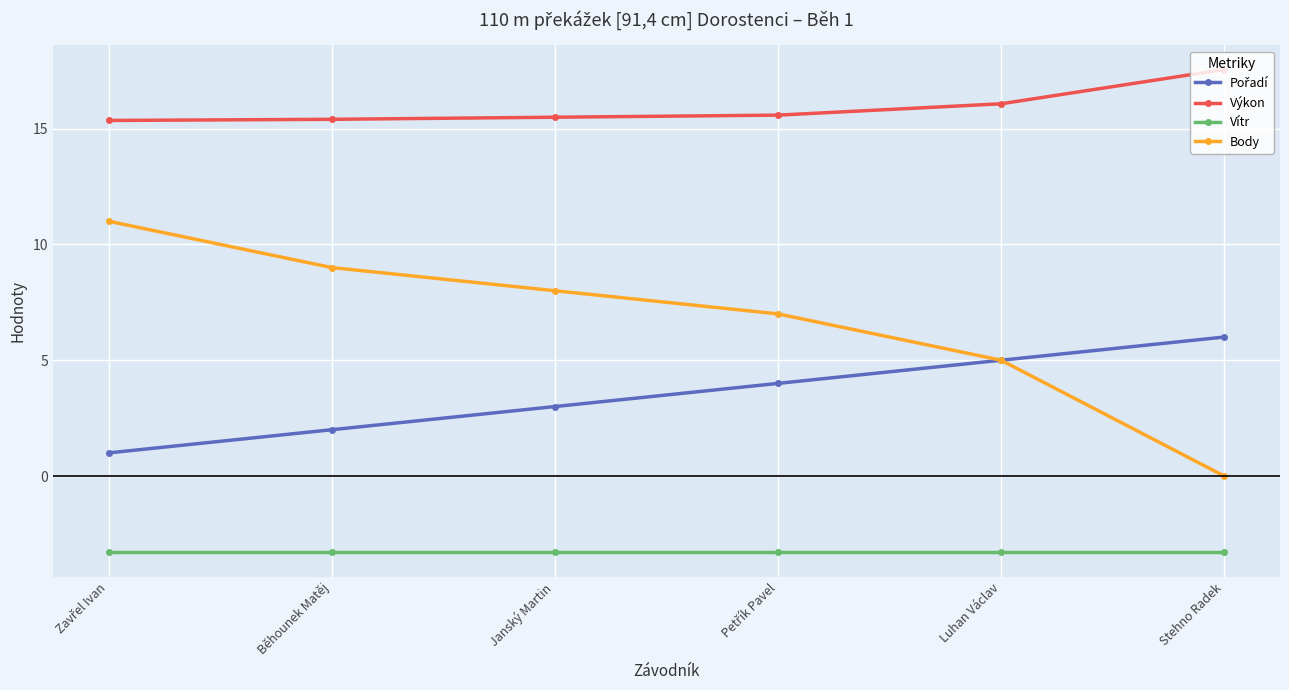

How many lines are shown in the chart?

4